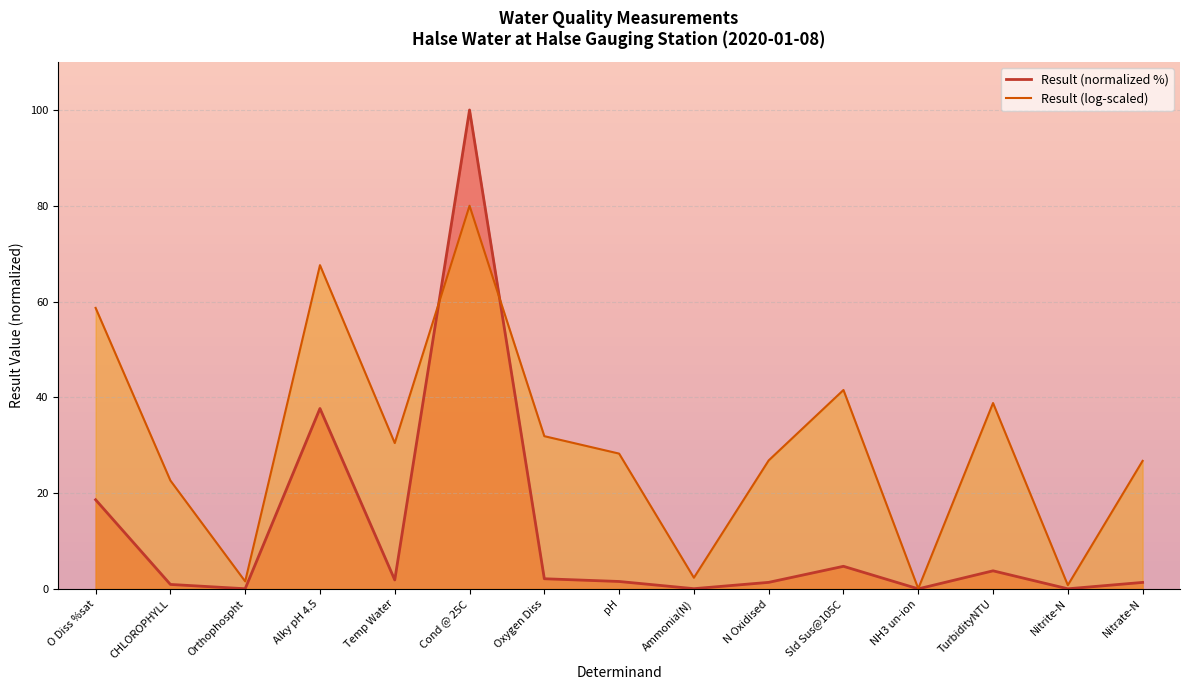

Where is the first local maximum for Result (log-scaled)?

Alky pH 4.5